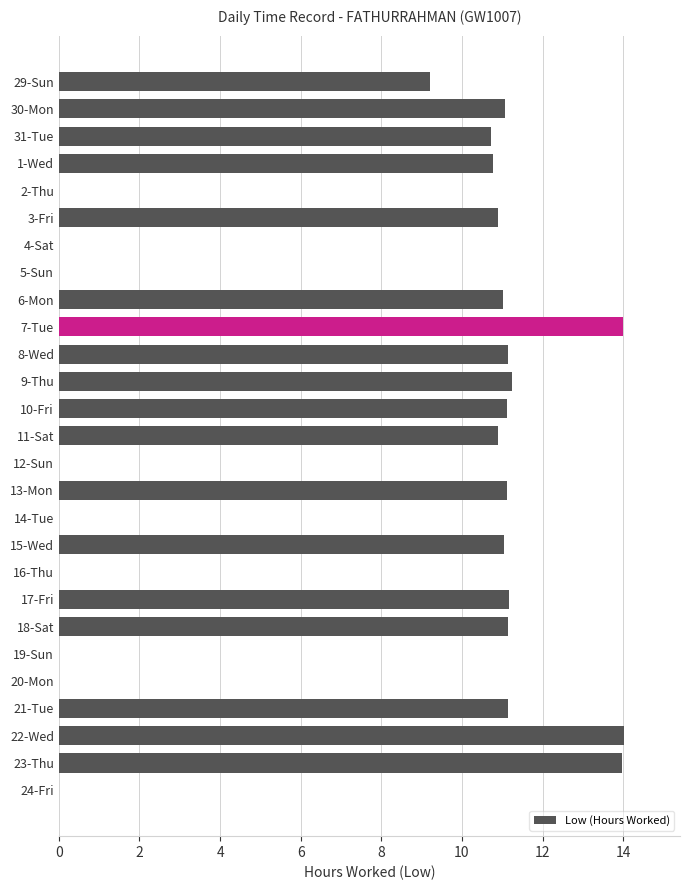

What is the sum of all values?

205.7